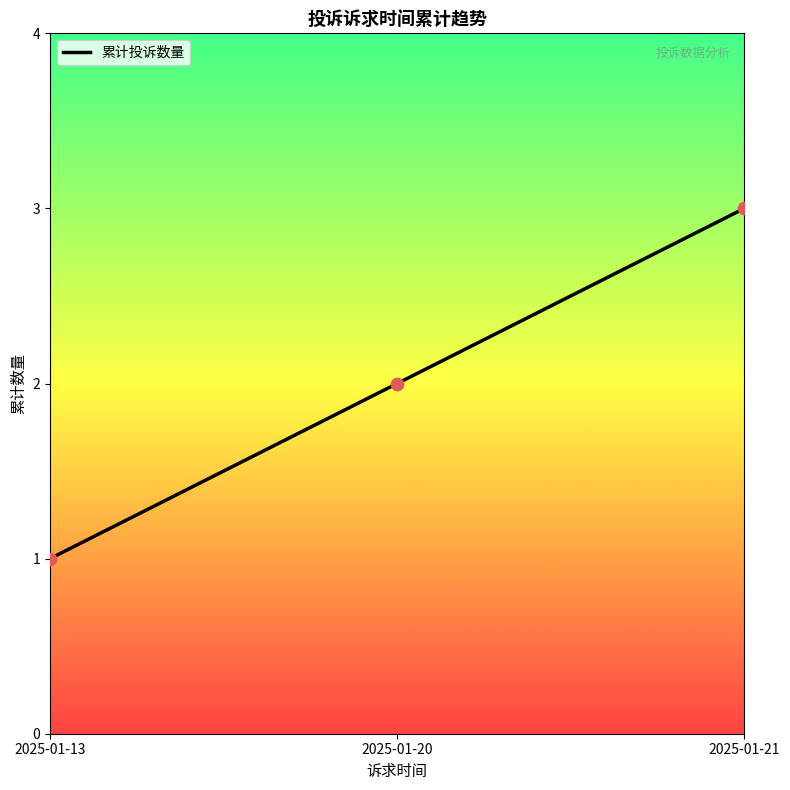

What is the change in value from 2025-01-13 to 2025-01-20?

+1